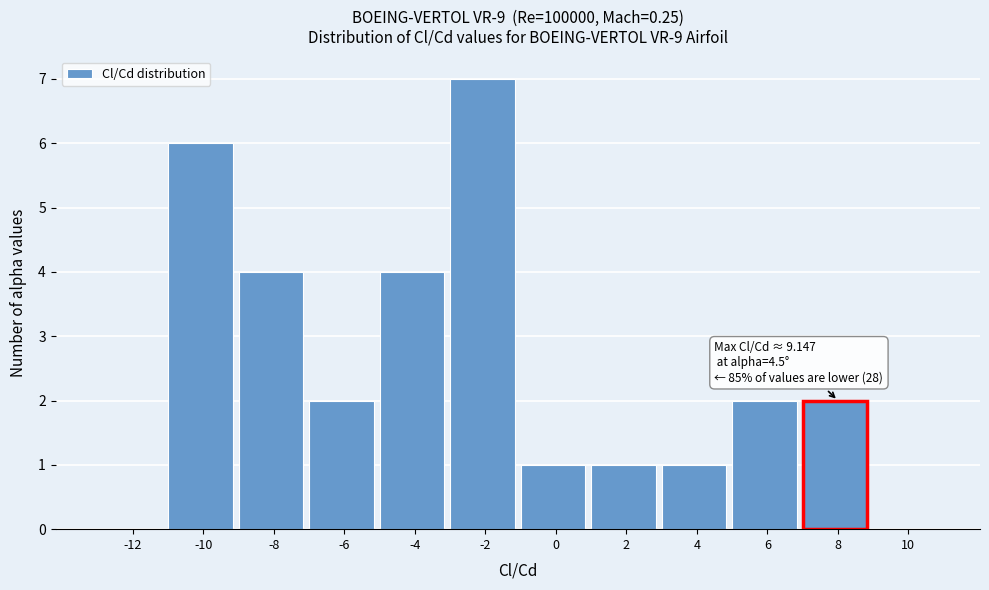

Reading left to right, what are all the values shown in this chart?

-12=0	-10=6	-8=4	-6=2	-4=4	-2=7	0=1	2=1	4=1	6=2	8=2	10=0